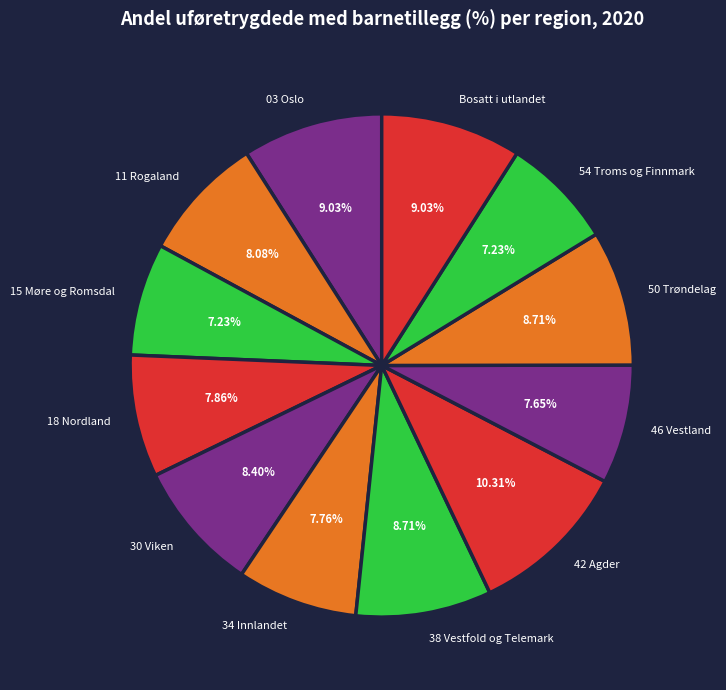

What is the total percentage of 34 Innlandet and 30 Viken?

16.2%